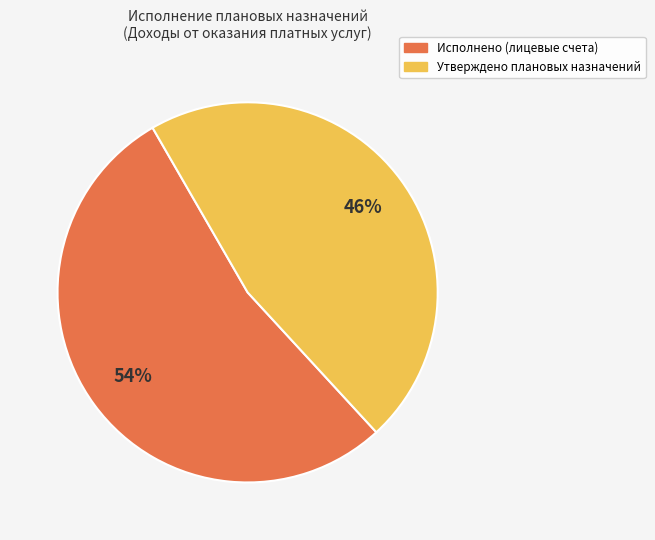

Count the number of slices in the pie.

2